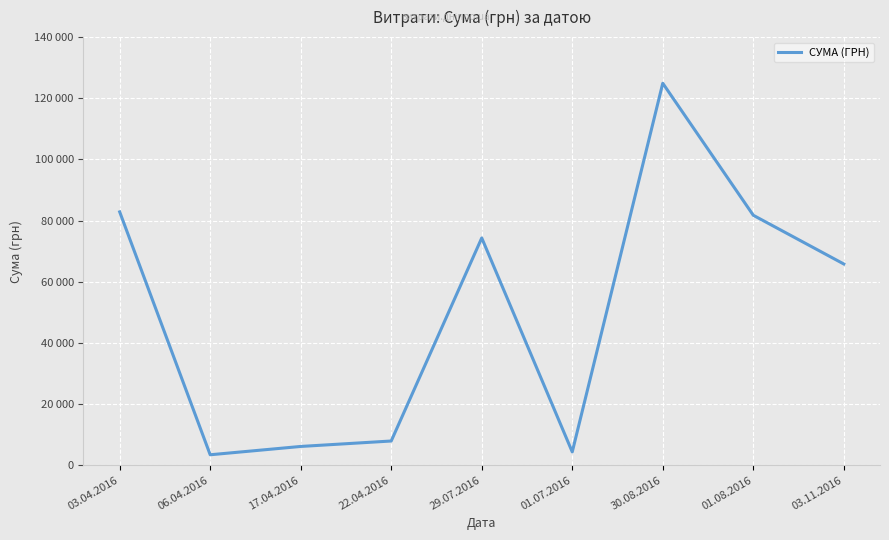

What is the sum of all values?

451265.2